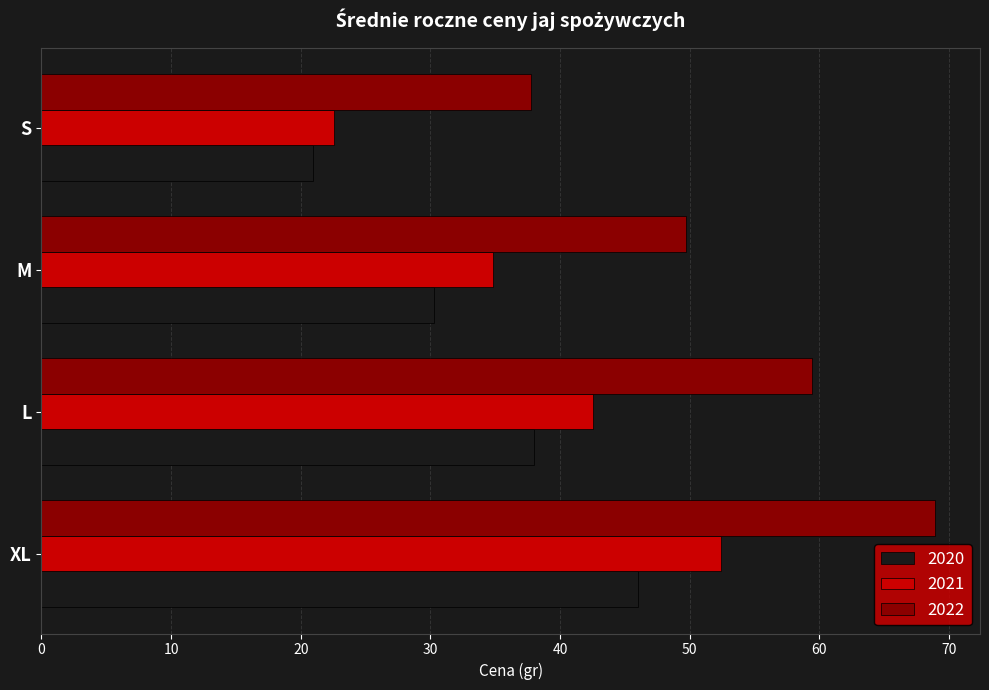

Rank the categories by 2022 value from highest to lowest.

XL, L, M, S